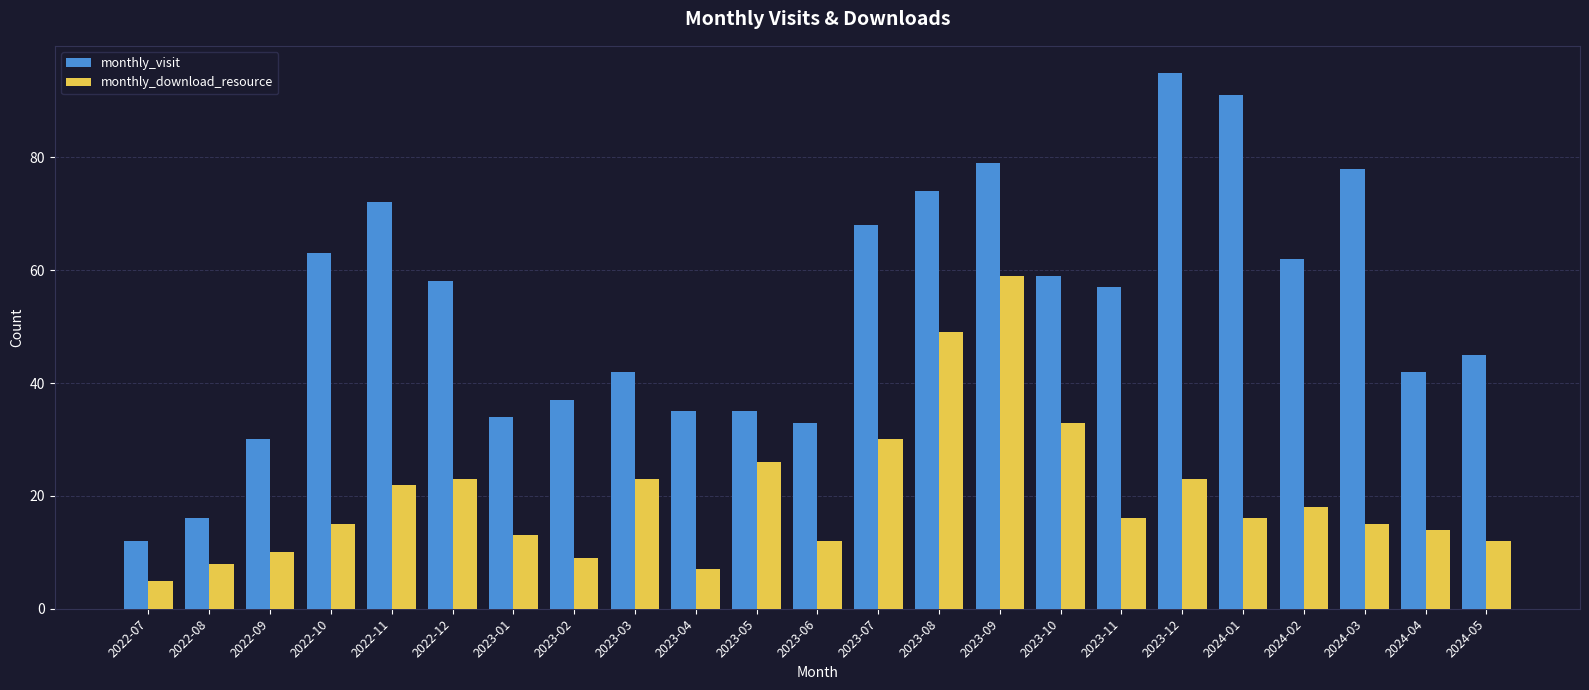

What is the maximum value shown in the chart?

95